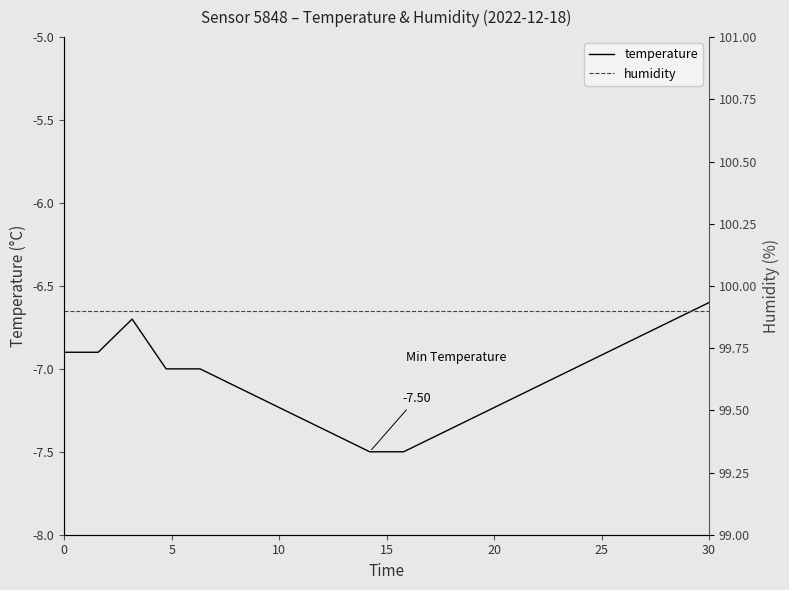

What is the difference between the second highest and second lowest values in the temperature series?

0.8